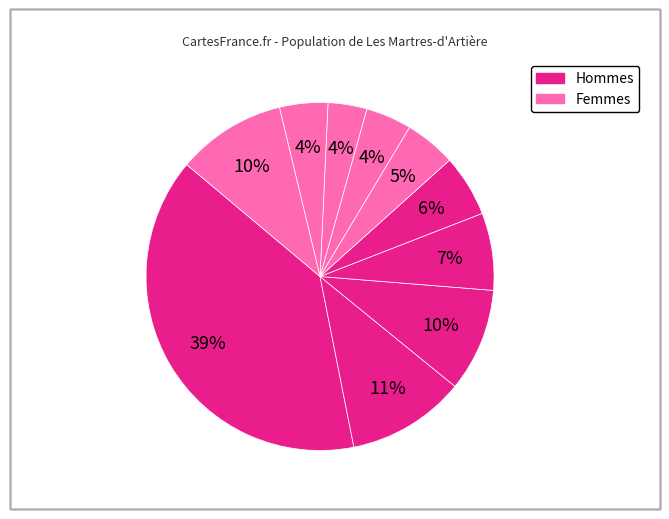

How many segments does this pie chart have?

10